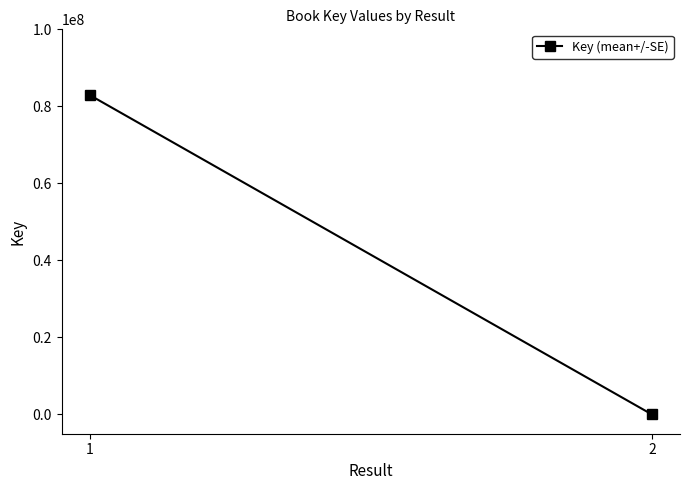

What is the value of the 2nd point from the left?

7420